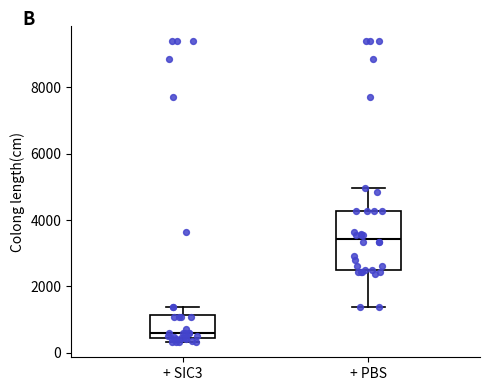

Reading left to right, transcribe this box plot: for each box, give where its median line is, the range the box spans, and where its two whiskers end, as read against the y-axis. The values are not printed on the chart, so give them approximately, as read against the axis.

+ SIC3: median 600, box 400 to 1200, whiskers 400 (just below the box's lower edge) to 1400
+ PBS: median 3400, box 2400 to 4200, whiskers 1400 to 5000